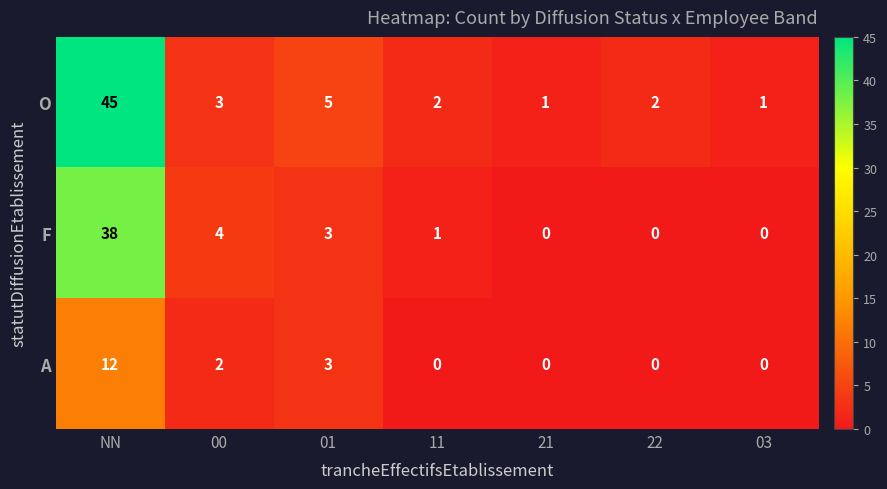

At which label does F first exceed 1?

NN